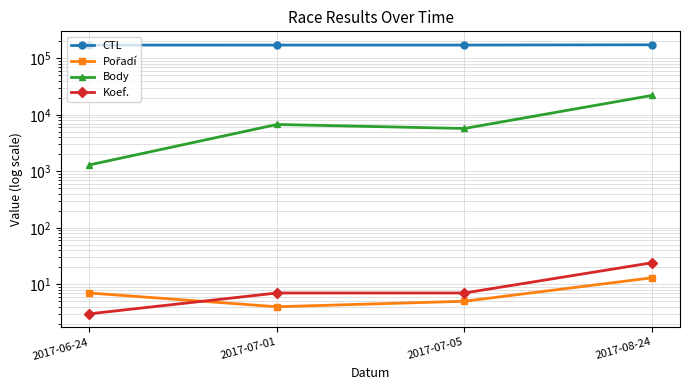

How many lines are shown in the chart?

4